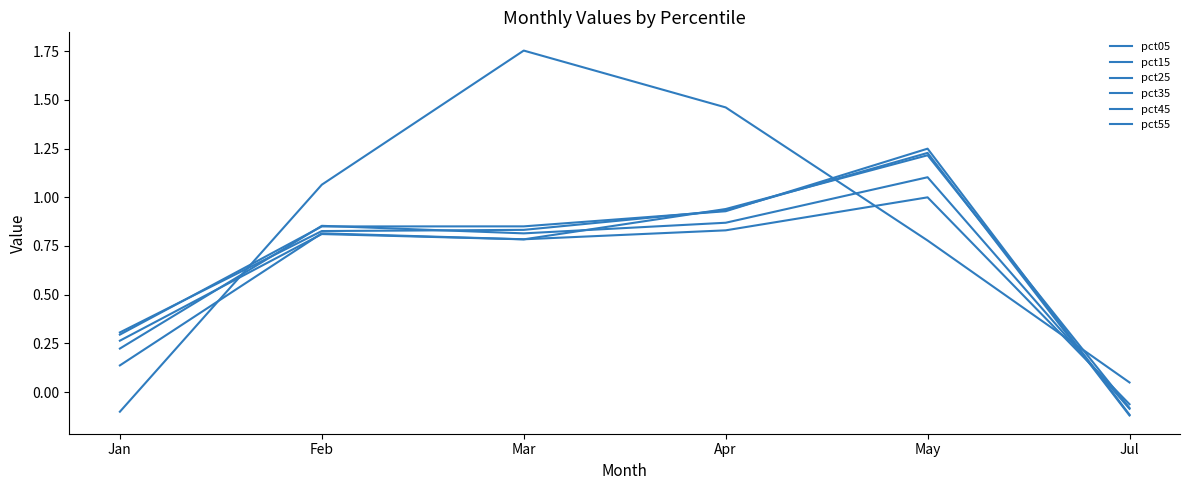

How many times do pct05 and pct55 cross each other?

3